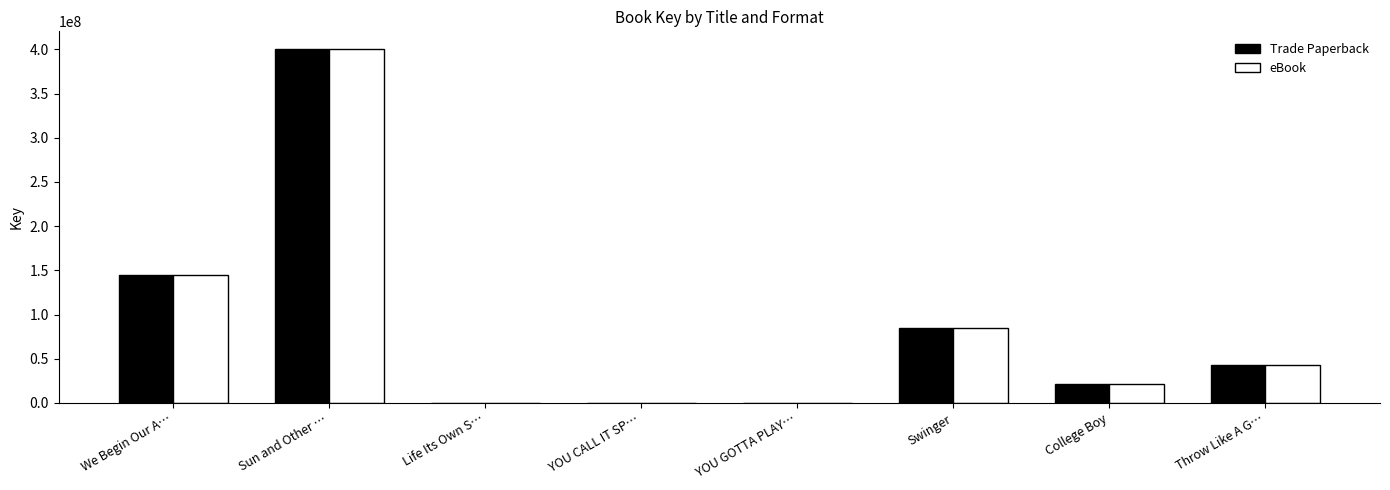

What is the sum of the Trade Paperback values at Life Its Own S… and YOU GOTTA PLAY…?

271633